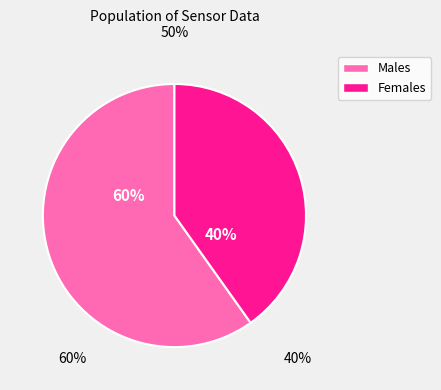

Is there any slice that represents more than half of the pie?

Yes